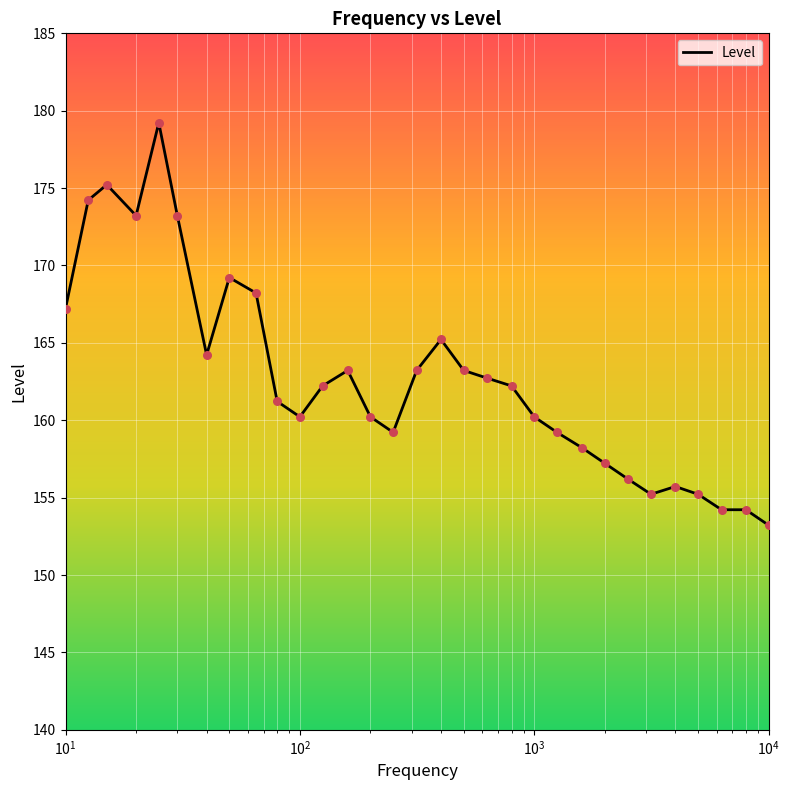

What is the smallest value displayed?

153.2